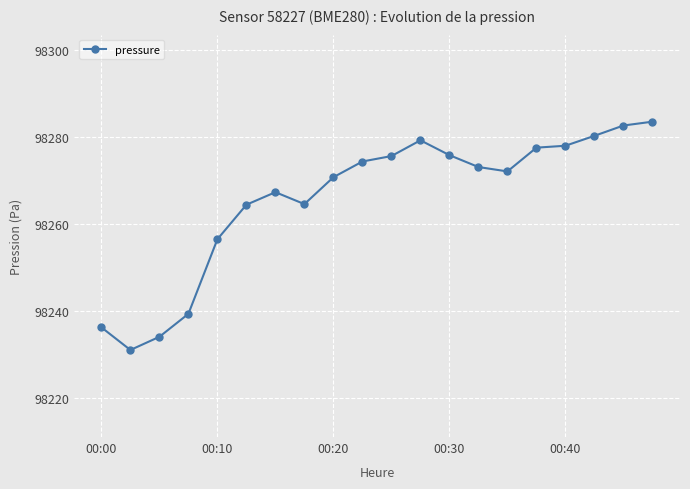

True or false: the data has more than 0 interior local peaks.

True